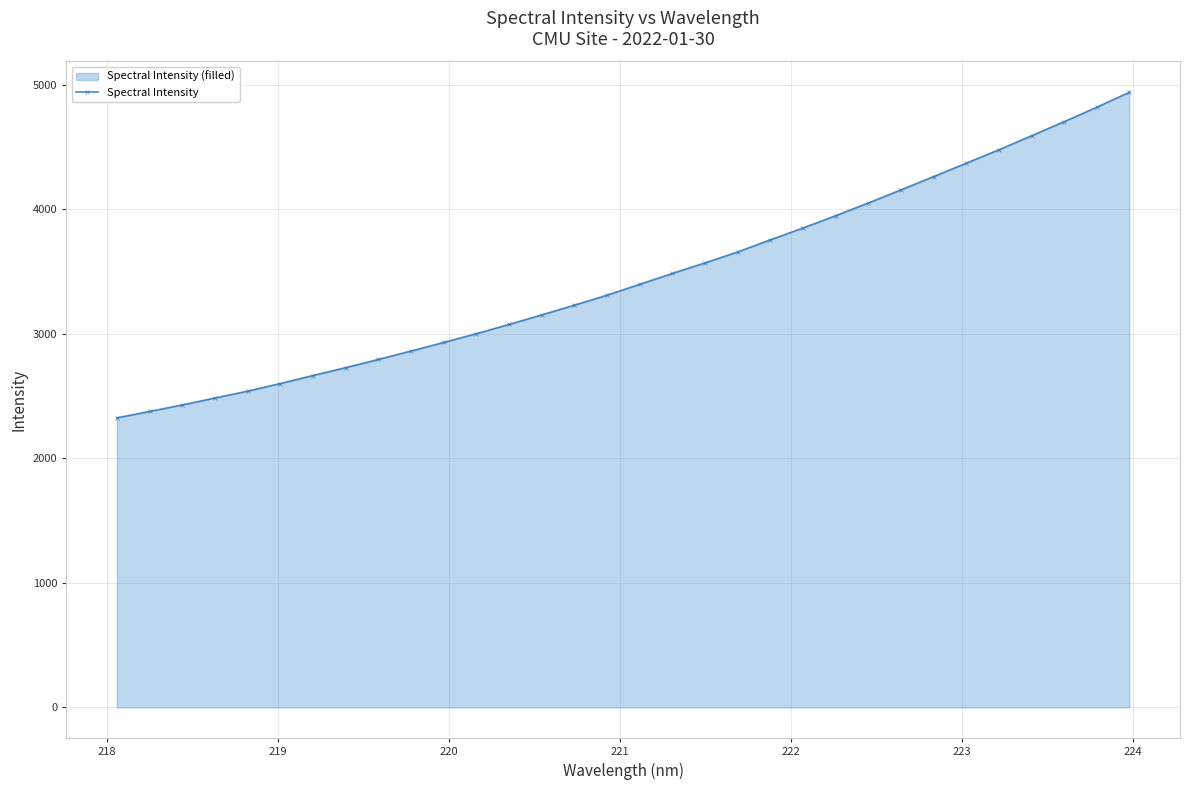

What is the average value?

3453.1